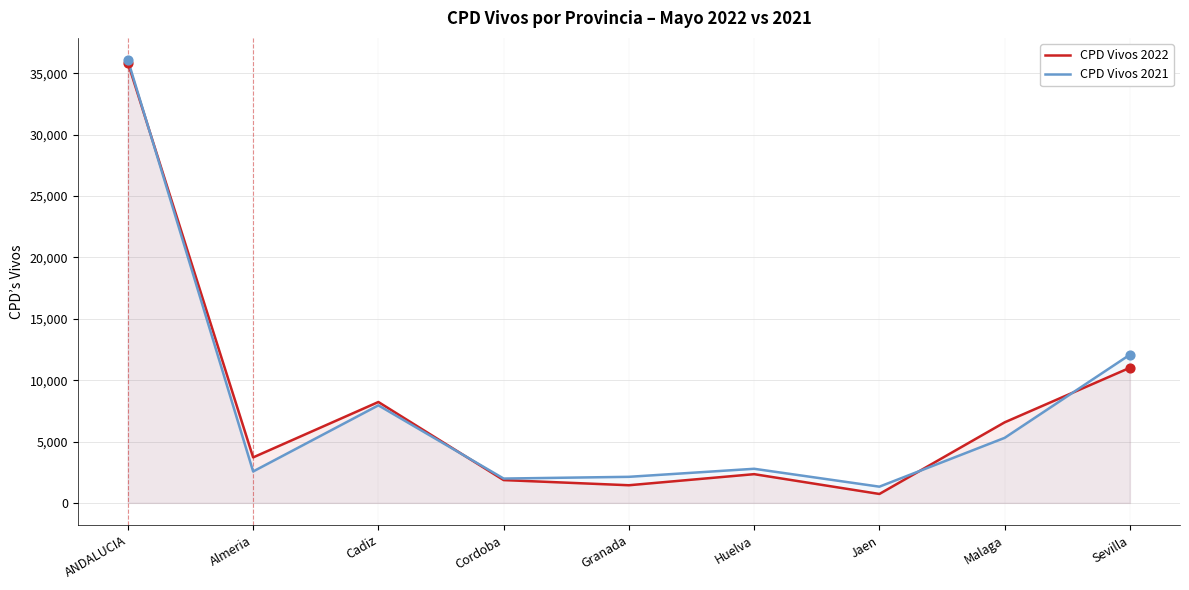

Which series has the largest total across all categories?

CPD Vivos 2021